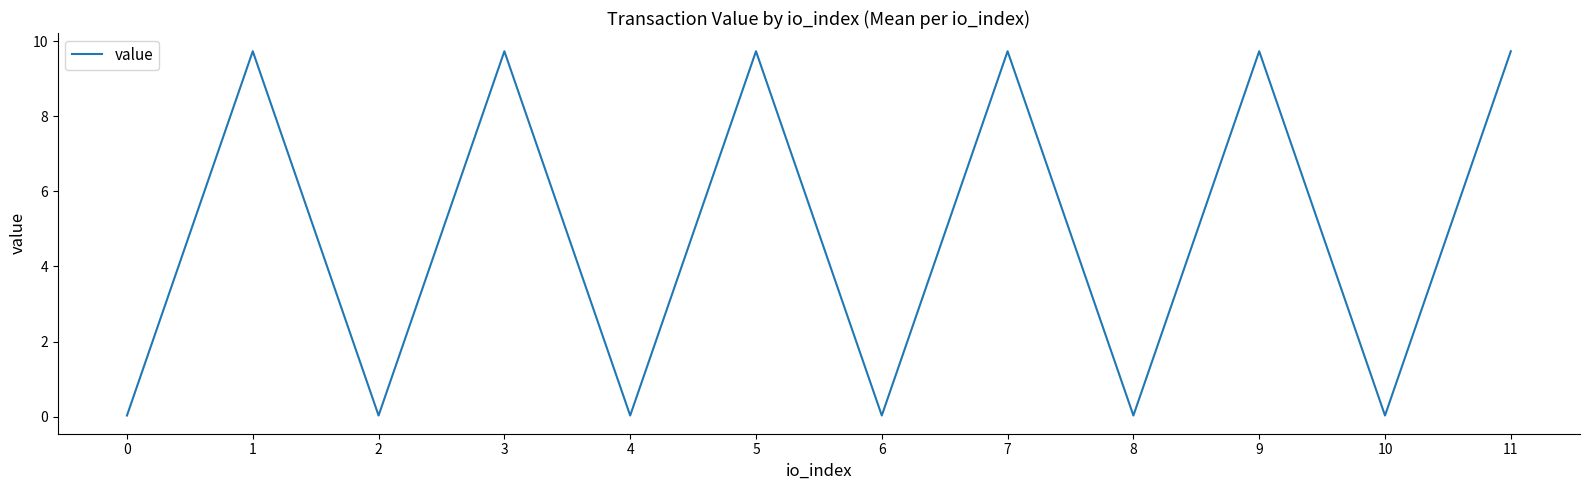

What is the sum of the values at 9 and 4?

9.8